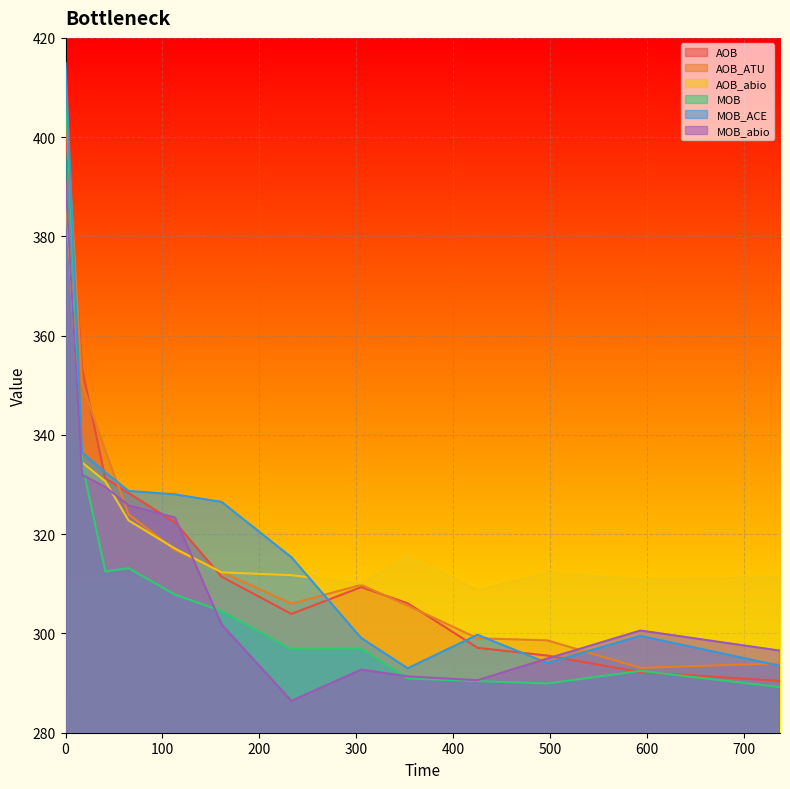

What is the difference between the maximum and second lowest values in the MOB series?

120.4